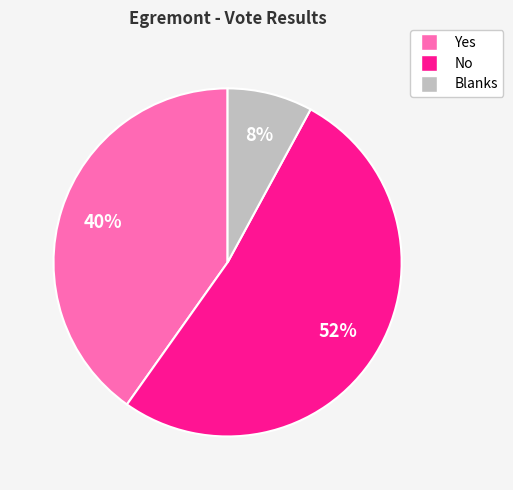

Which slice is the largest?

No